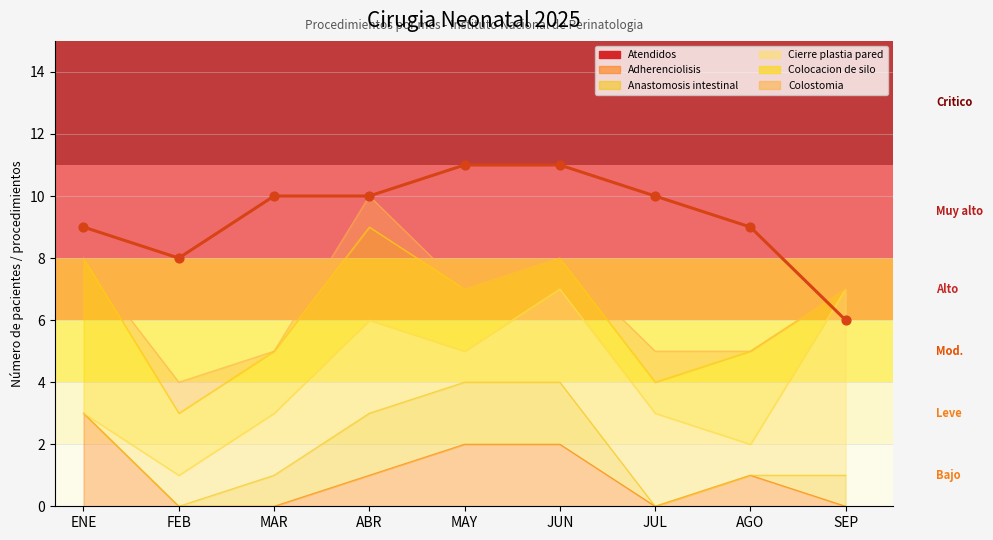

Approximately how many times larger is the value at AGO compared to FEB?

1.1